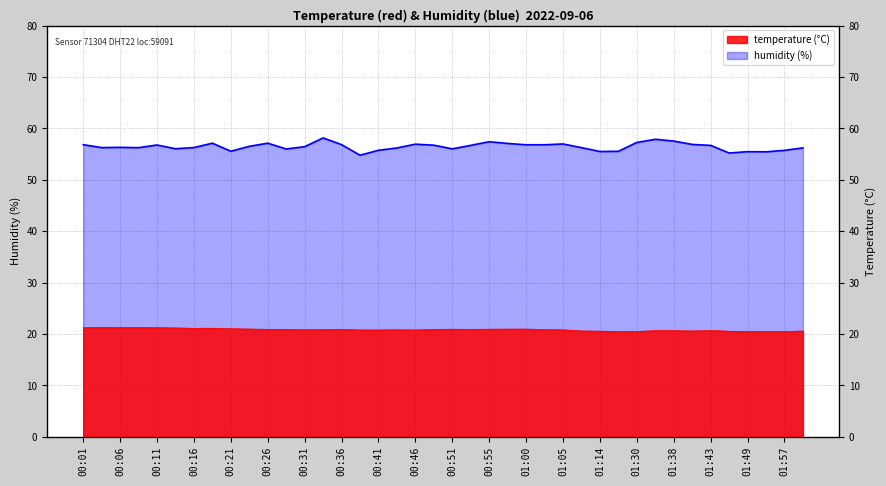

What is the sum of all temperature values?

834.5